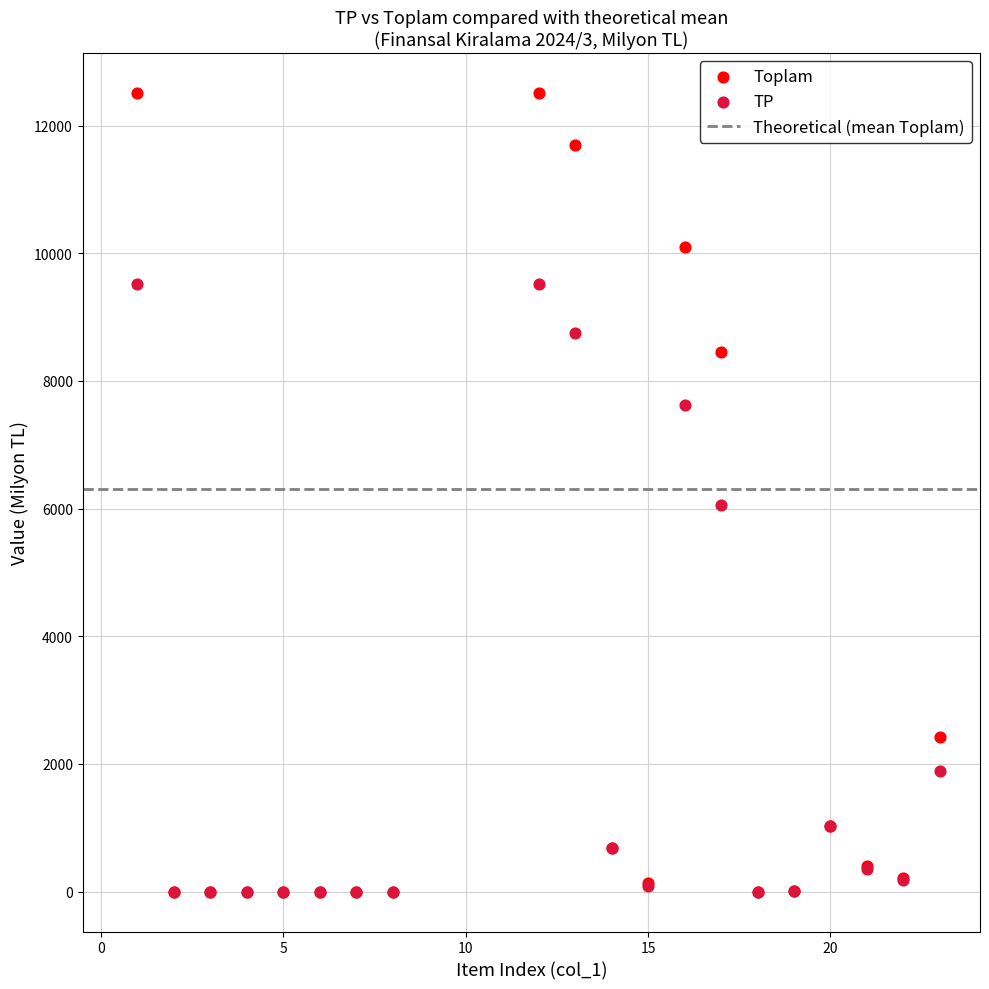

In the Toplam series, what Y value is closest to 6256?

8457